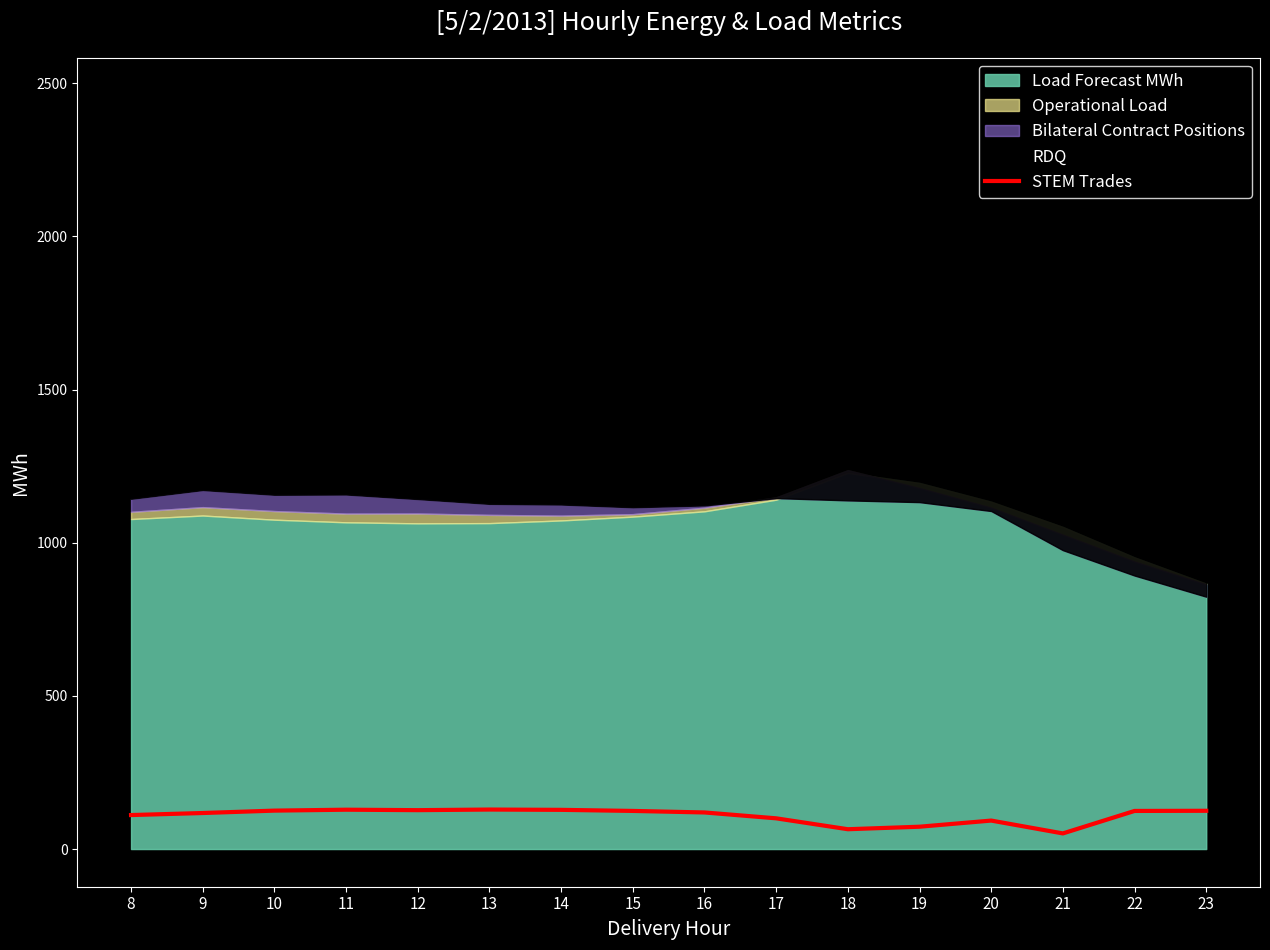

What value does the data have at 21?

51.0